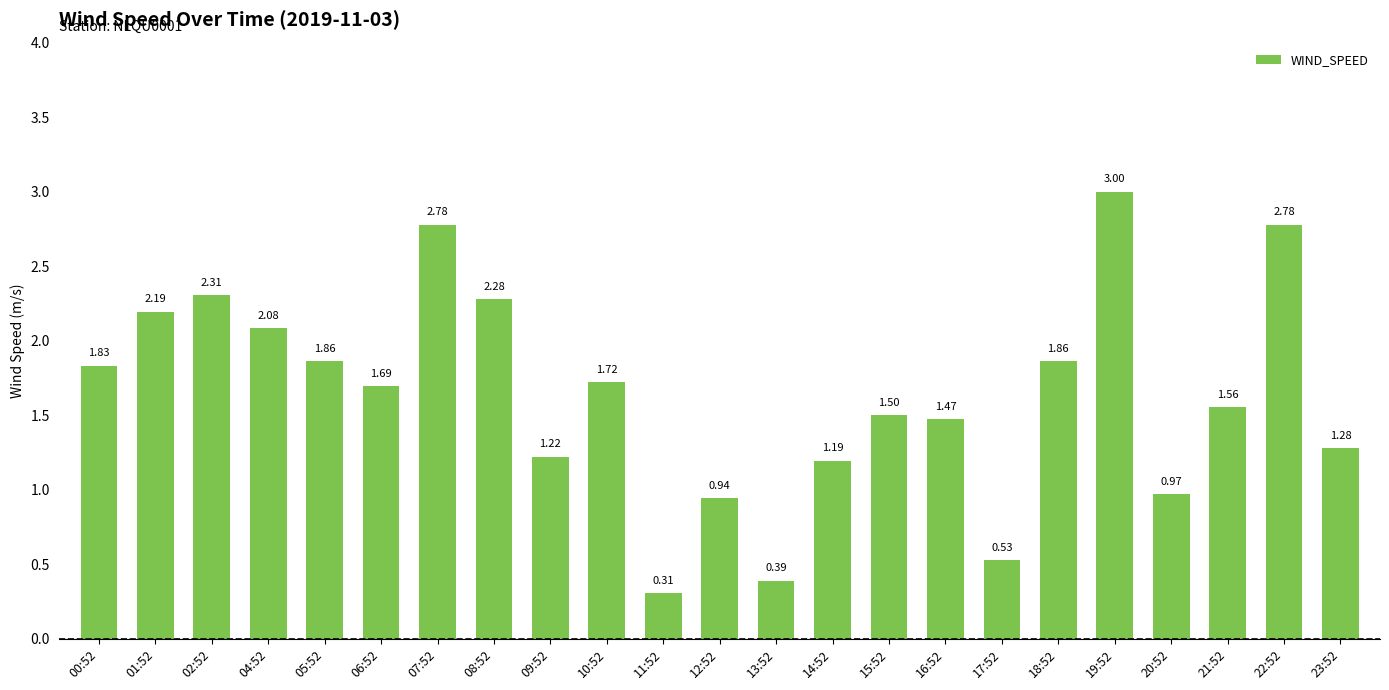

What is the difference between the maximum and minimum values?

2.7